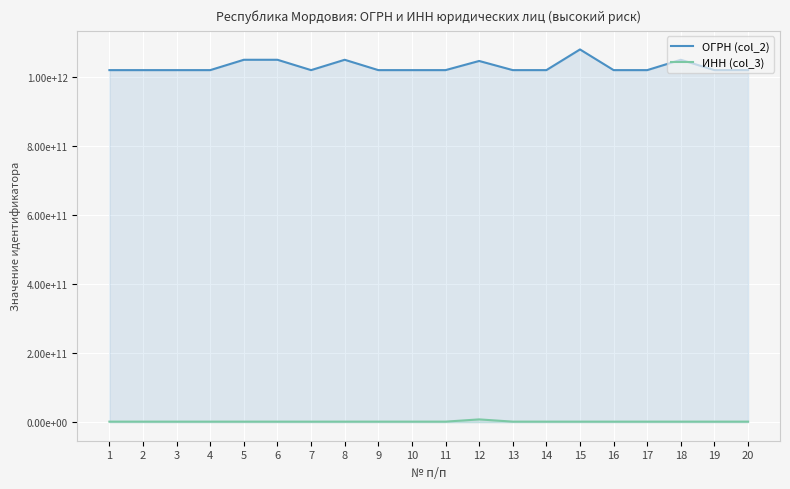

What is the sum of all ОГРН (col_2) values?

20632673379672